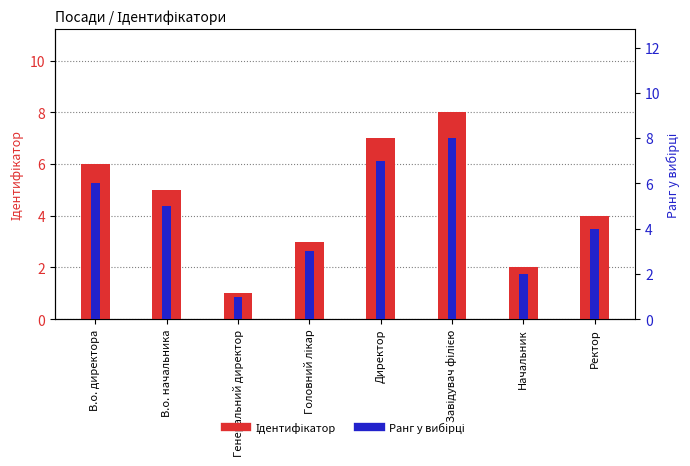

How many data points in Ранг у вибірці are above 5?

3